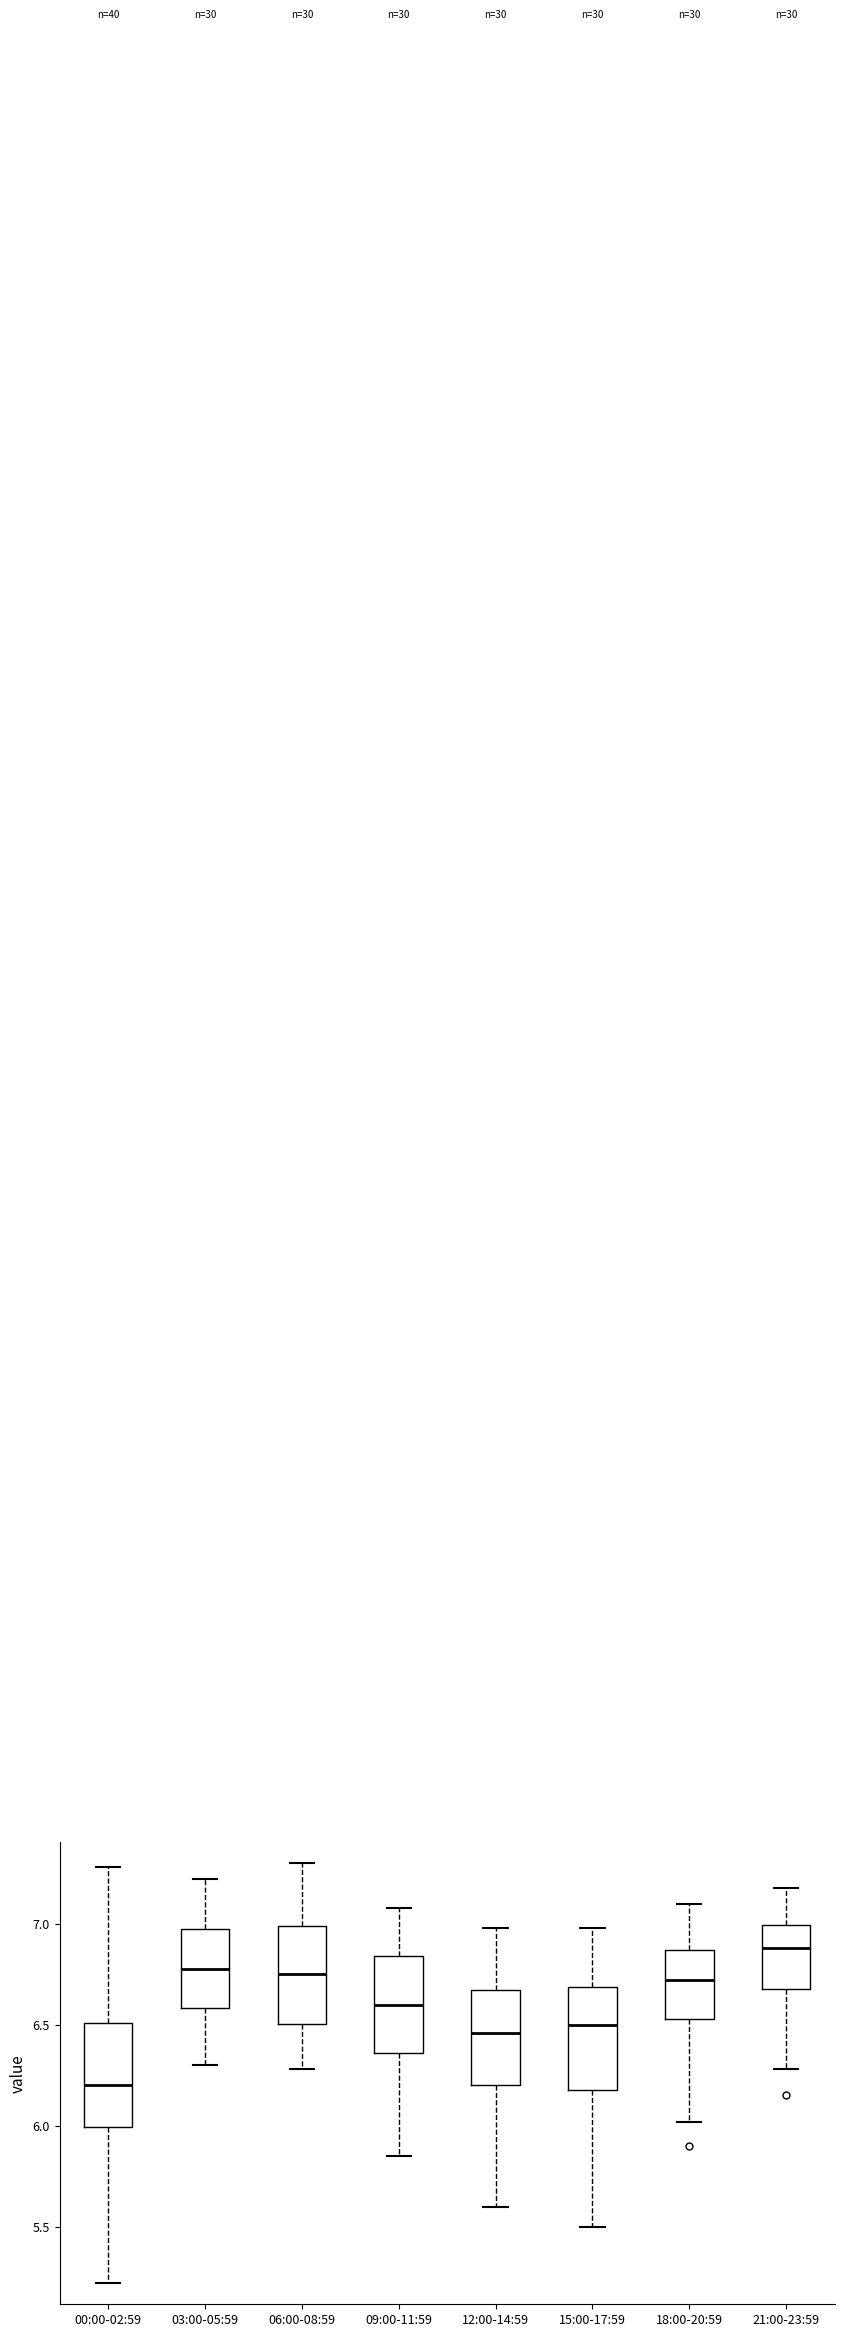

Reading left to right, transcribe this box plot: for each box, give where its median line is, the range the box spans, and where its two whiskers end, as read against the y-axis. The values are not printed on the chart, so give them approximately, as read against the axis.

00:00-02:59: median 6.20, box 6.00 to 6.50, whiskers 5.20 to 7.30
03:00-05:59: median 6.80, box 6.60 to 6.95, whiskers 6.30 to 7.20
06:00-08:59: median 6.75, box 6.50 to 7.00, whiskers 6.30 to 7.30
09:00-11:59: median 6.60, box 6.35 to 6.85, whiskers 5.85 to 7.10
12:00-14:59: median 6.45, box 6.20 to 6.65, whiskers 5.60 to 7.00
15:00-17:59: median 6.50, box 6.20 to 6.70, whiskers 5.50 to 7.00
18:00-20:59: median 6.70, box 6.55 to 6.85, whiskers 6.00 to 7.10
21:00-23:59: median 6.90, box 6.70 to 7.00, whiskers 6.30 to 7.20